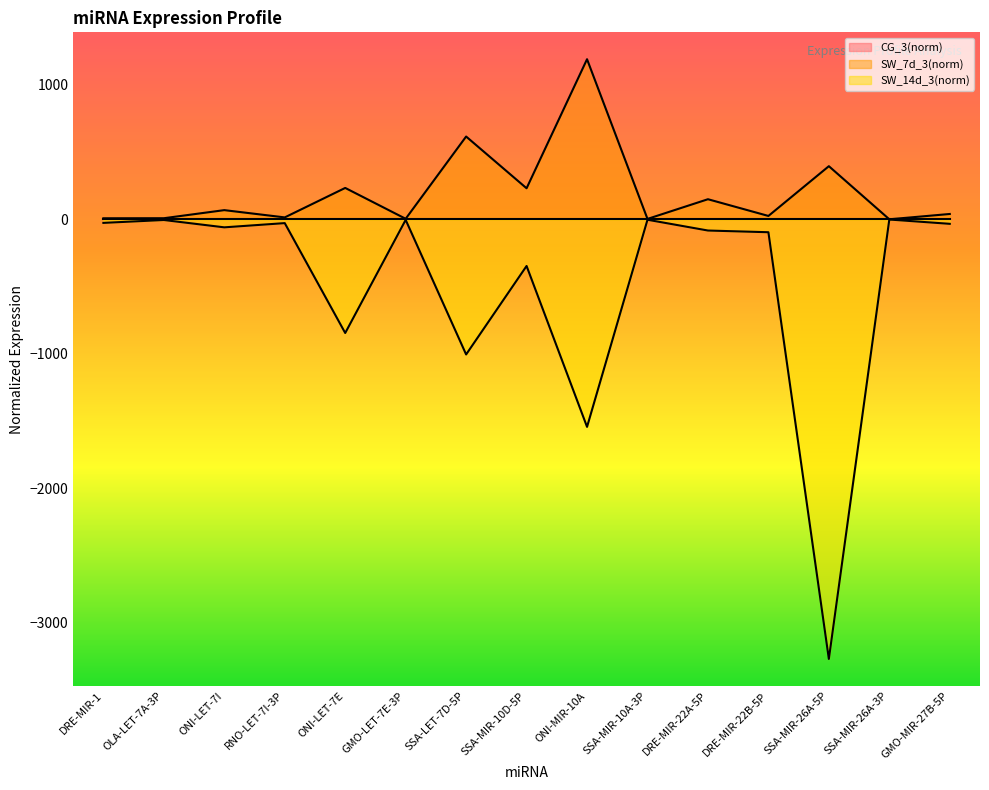

What is the average value of the SW_7d_3(norm) series?

199.9